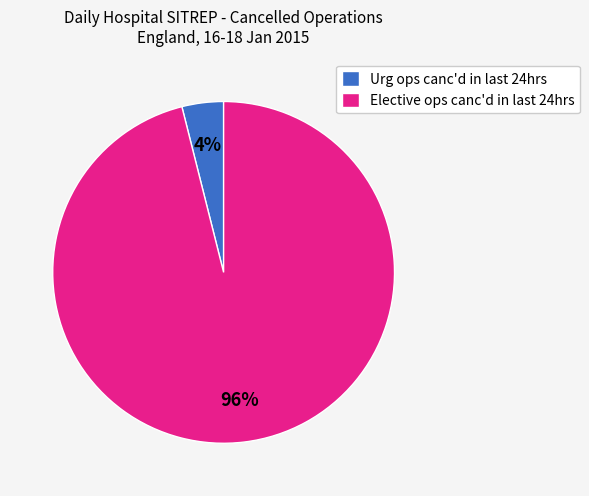

Rank the categories by value from highest to lowest.

Elective ops canc'd in last 24hrs, Urg ops canc'd in last 24hrs